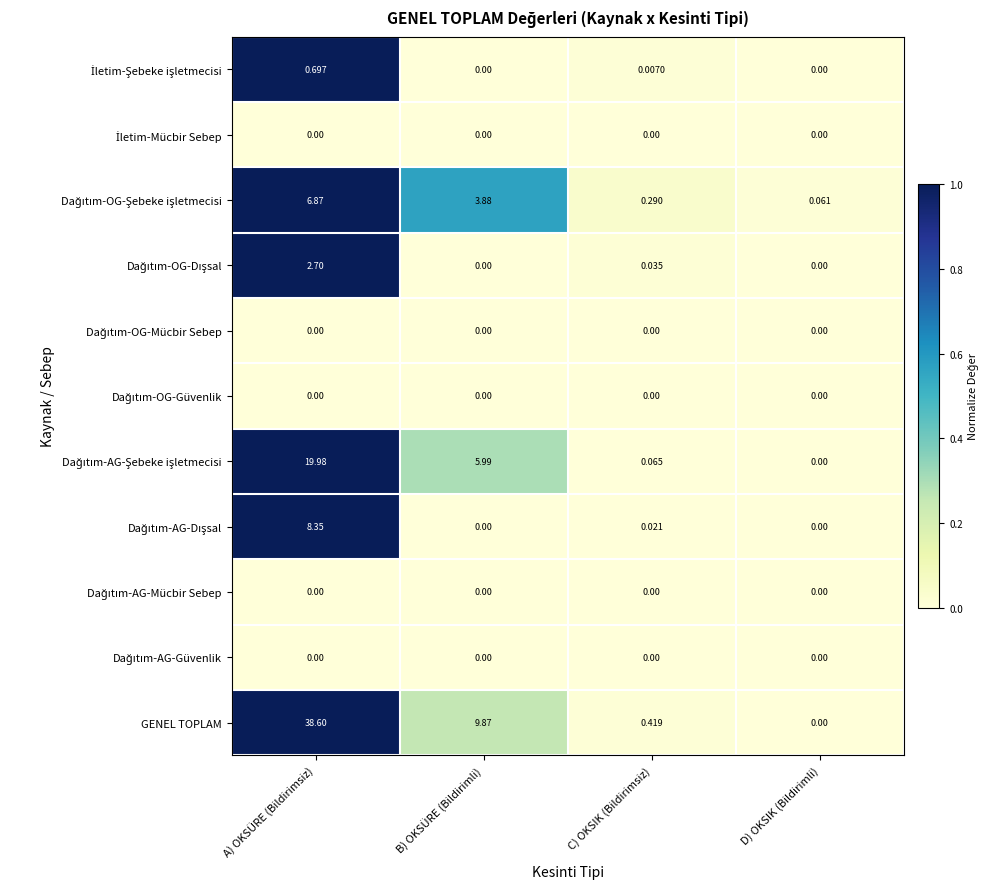

Which series has the largest range (max minus min)?

GENEL TOPLAM